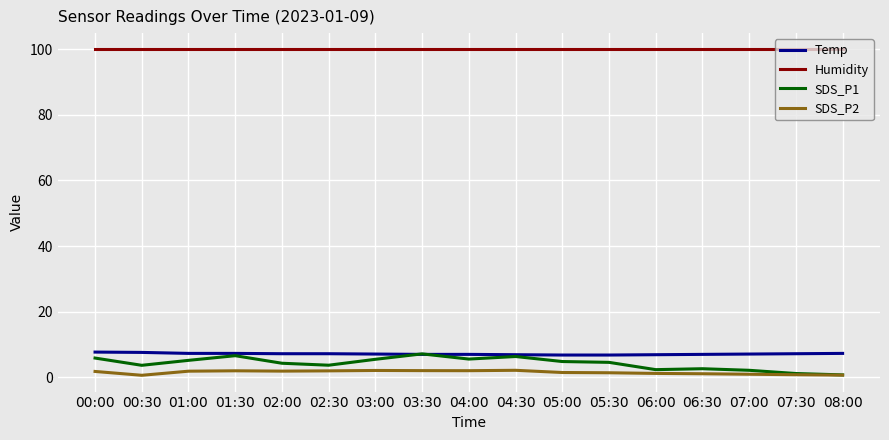

What value does the Humidity series have at 07:30?

99.9